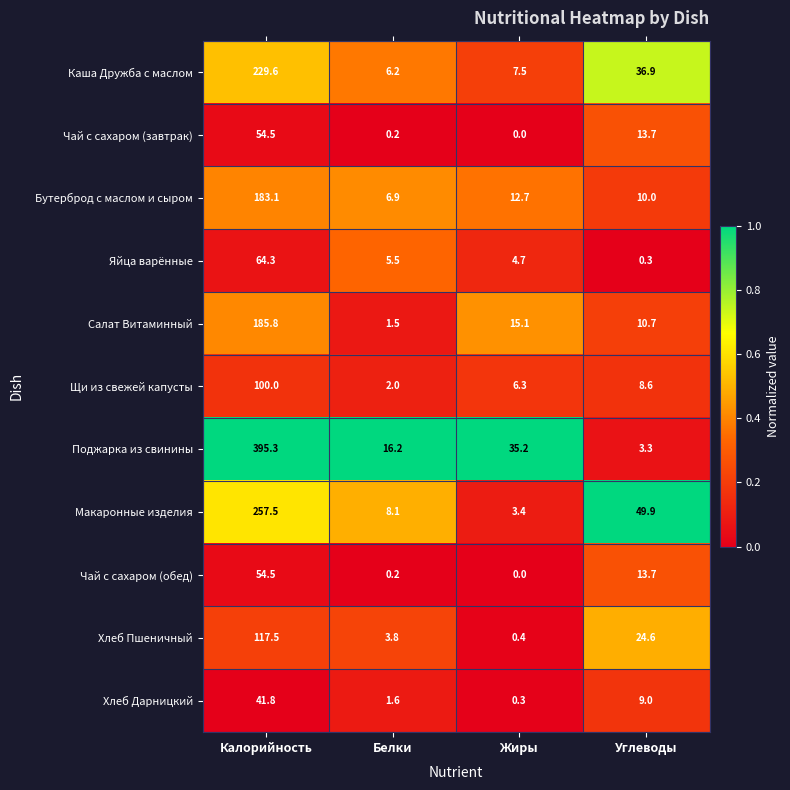

The value of Яйца варённые at Жиры is 1.0. True or false?

False